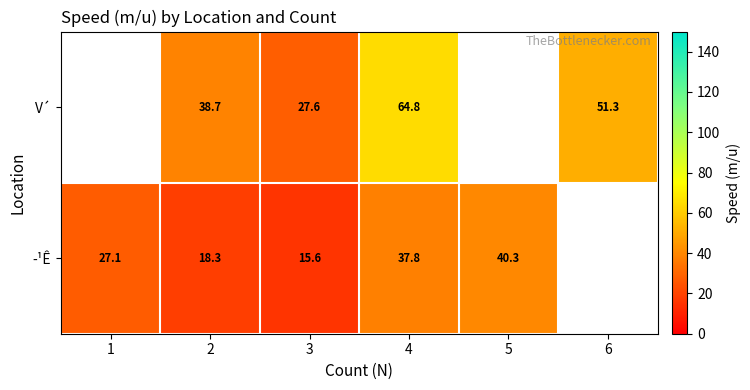

What is the total value across all series at 3?

43.2